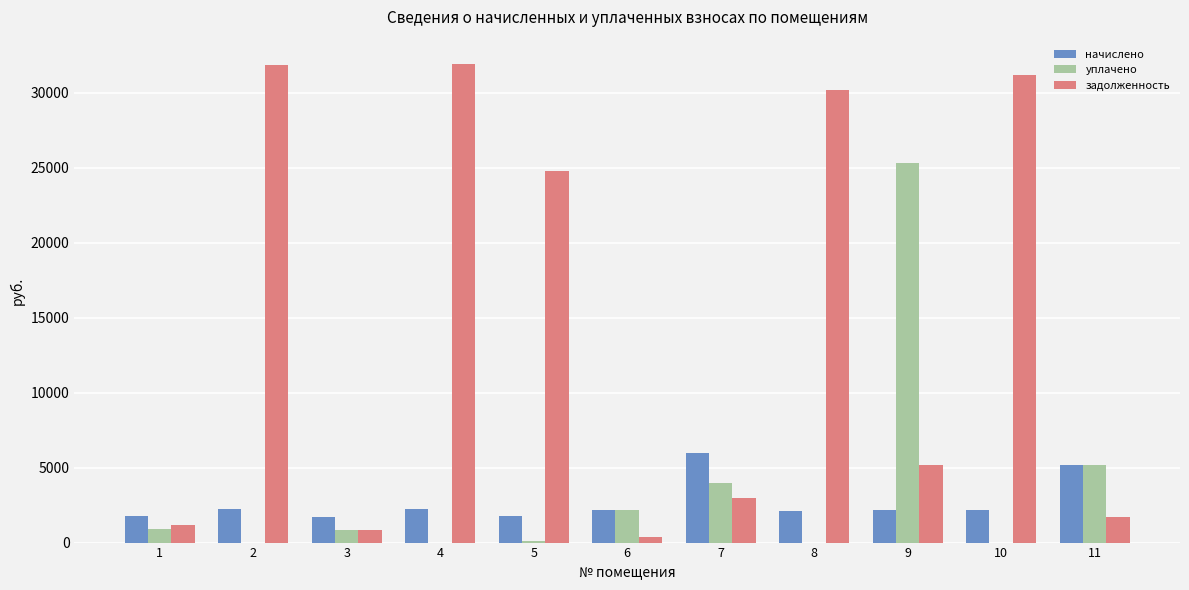

Are the bars horizontal?

No